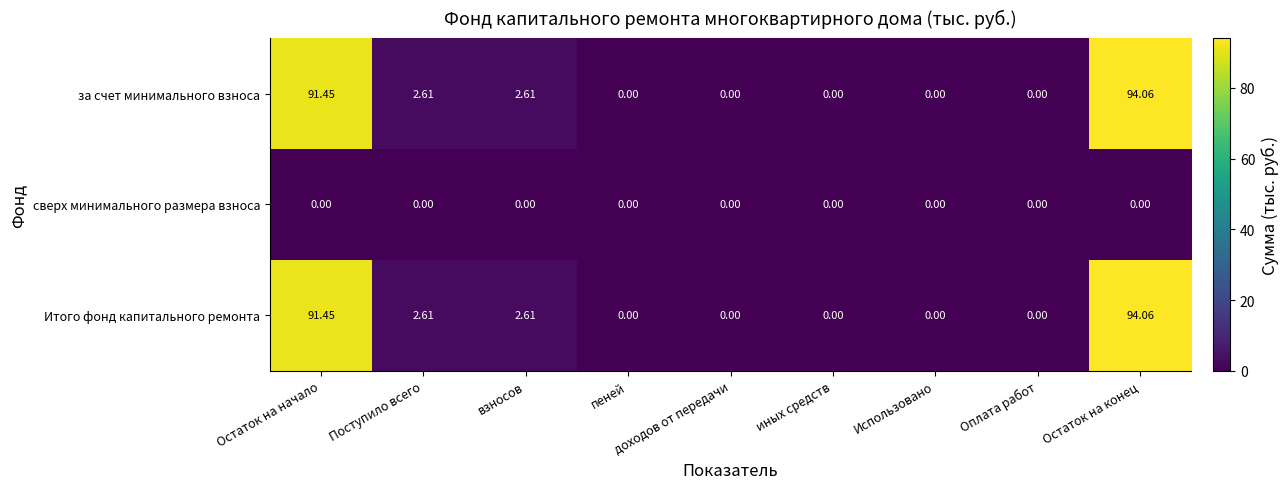

Which label corresponds to the largest value in the chart?

Остаток на конец